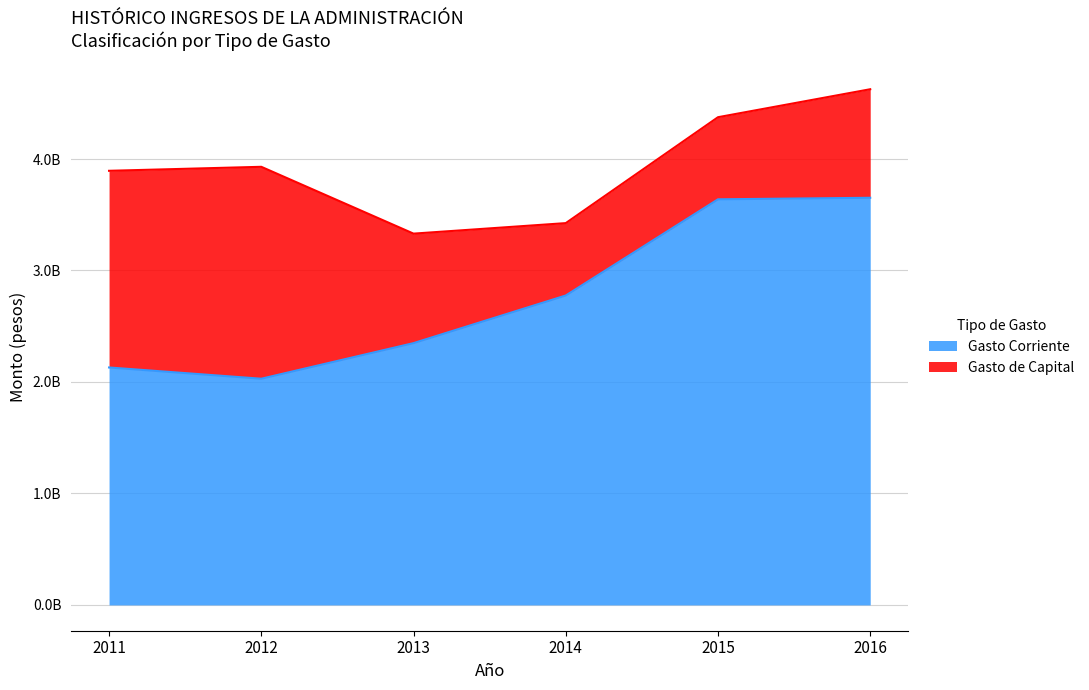

What is the change in value from 2012 to 2013?

+319357998